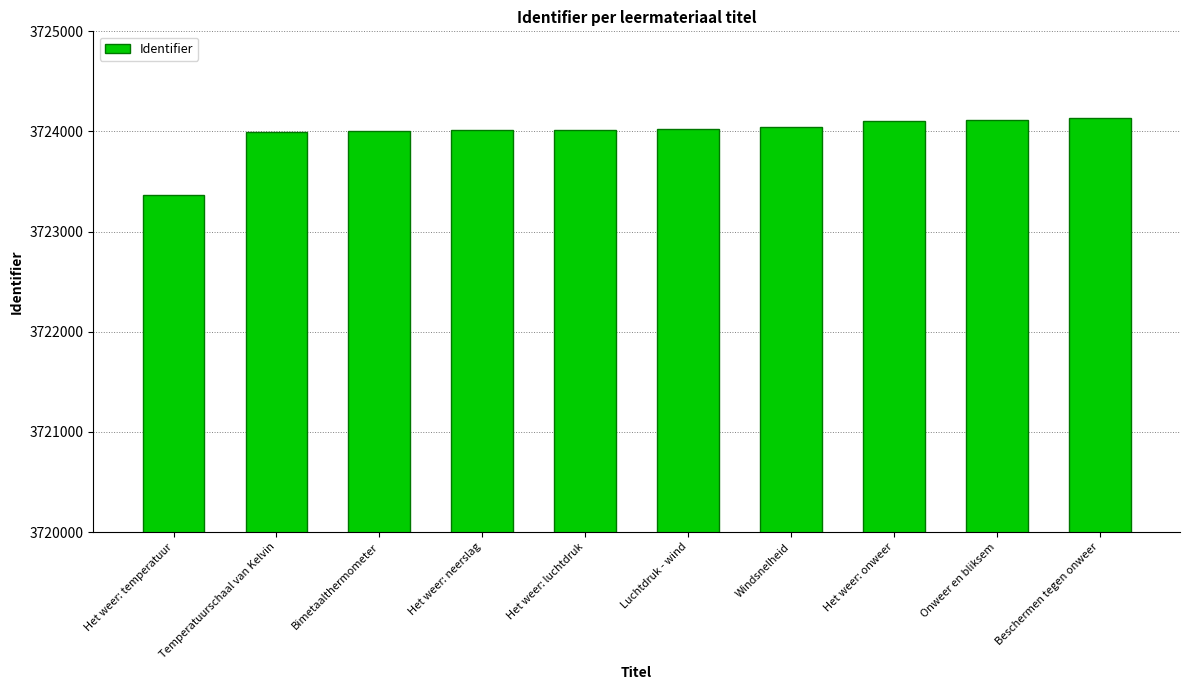

What is the minimum value shown in the chart?

3723362